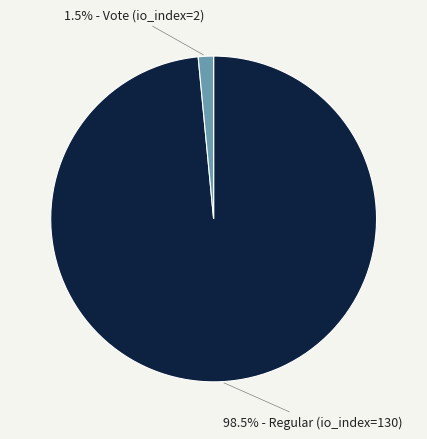

Is there any slice that represents more than half of the pie?

Yes